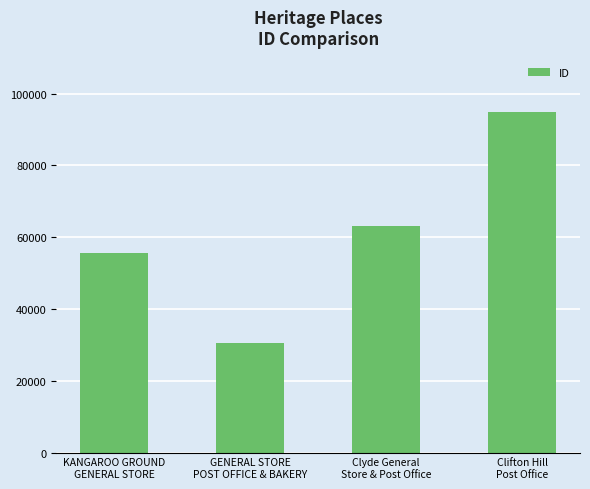

What is the sum of the values at Clyde General
Store & Post Office and GENERAL STORE
POST OFFICE & BAKERY?

93870